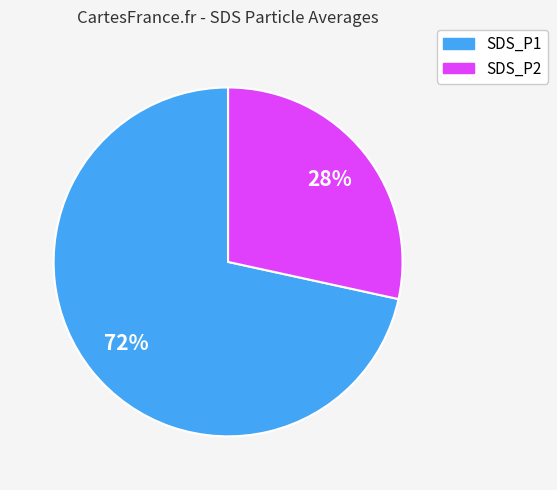

Is there a majority slice in this chart?

Yes